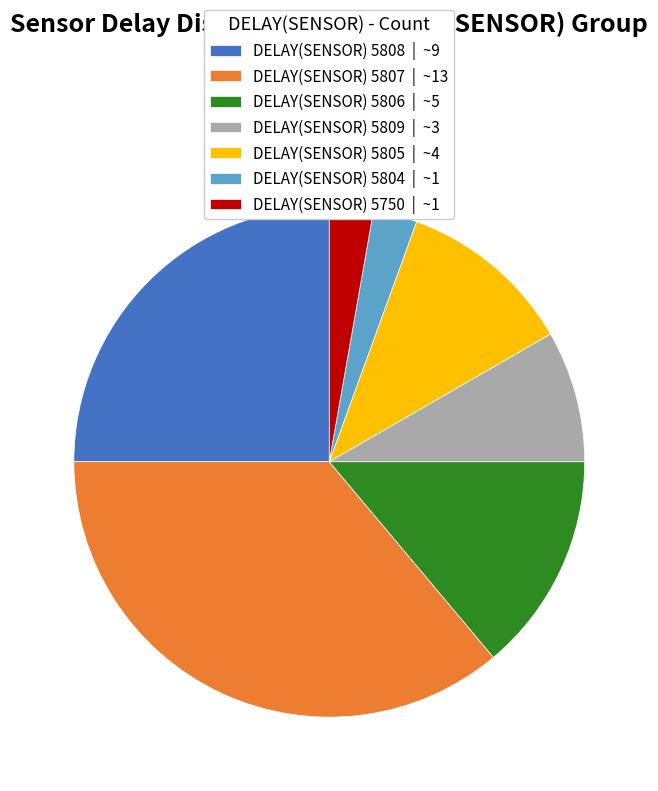

Is it true that DELAY(SENSOR) 5806 | ~5 is 14% of the pie?

True